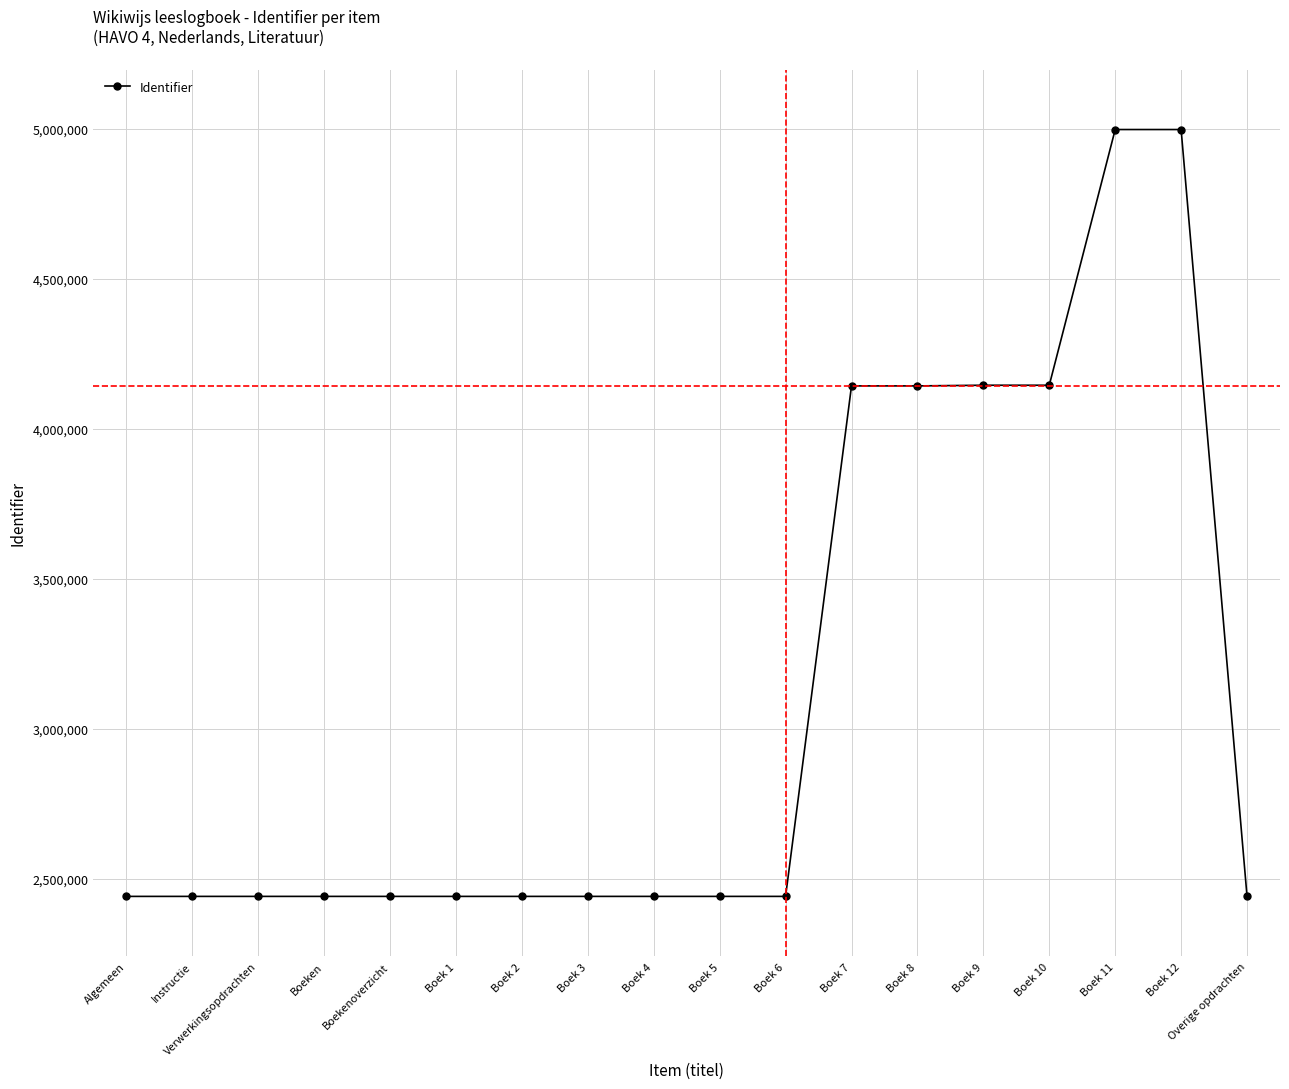

How many data points does each series have?

18